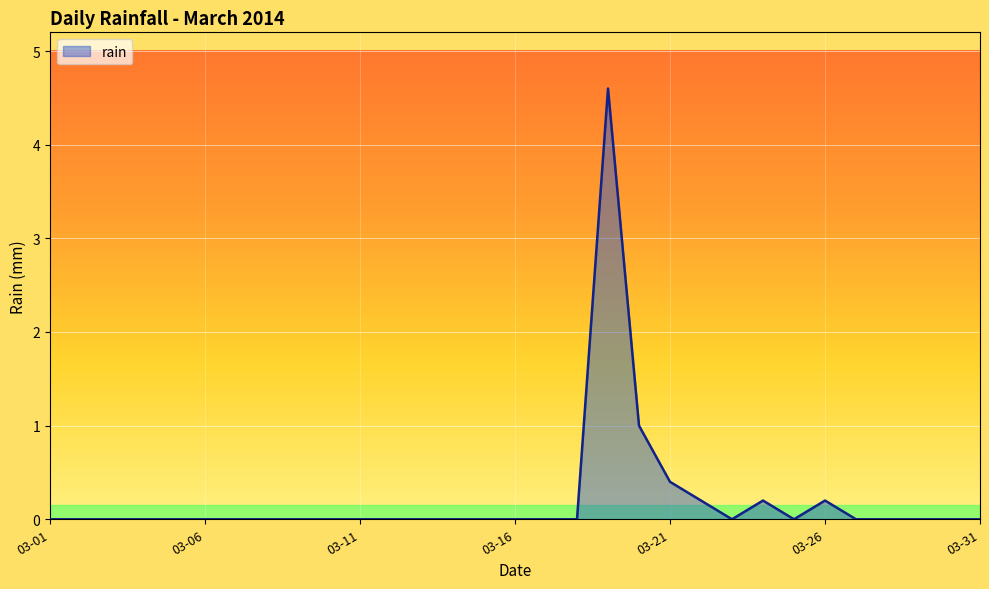

What is the difference between the maximum and minimum values?

4.6